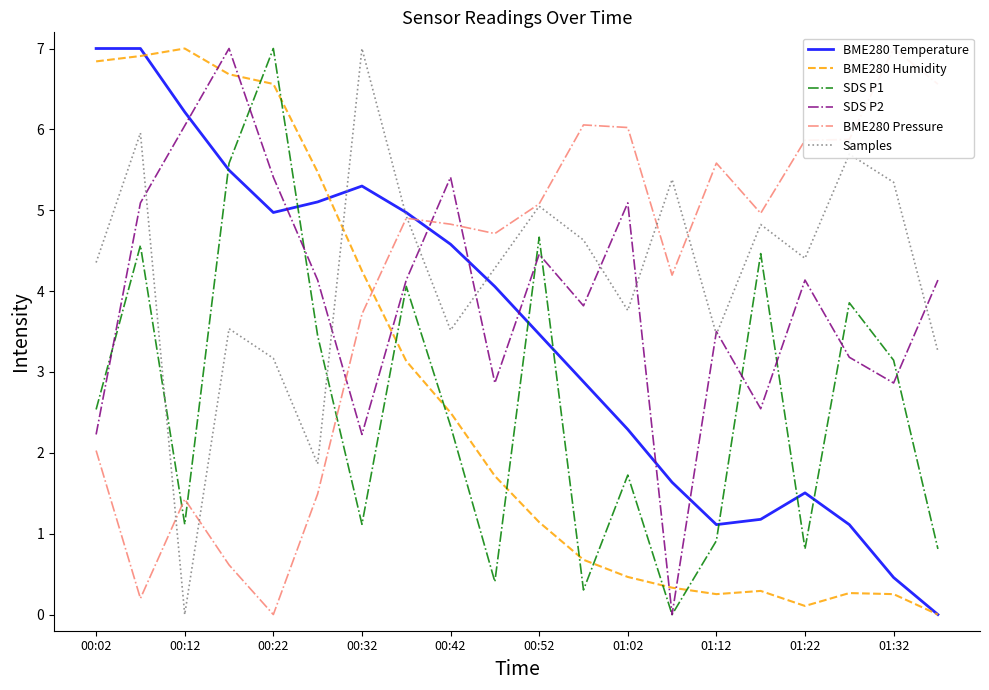

What is the highest value of the BME280 Humidity series?

7.0